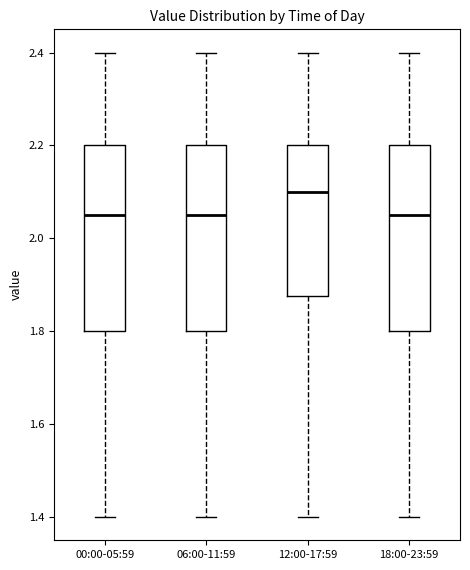

Reading left to right, transcribe this box plot: for each box, give where its median line is, the range the box spans, and where its two whiskers end, as read against the y-axis. The values are not printed on the chart, so give them approximately, as read against the axis.

00:00-05:59: median 2.06, box 1.80 to 2.20, whiskers 1.40 to 2.40
06:00-11:59: median 2.06, box 1.80 to 2.20, whiskers 1.40 to 2.40
12:00-17:59: median 2.10, box 1.88 to 2.20, whiskers 1.40 to 2.40
18:00-23:59: median 2.06, box 1.80 to 2.20, whiskers 1.40 to 2.40